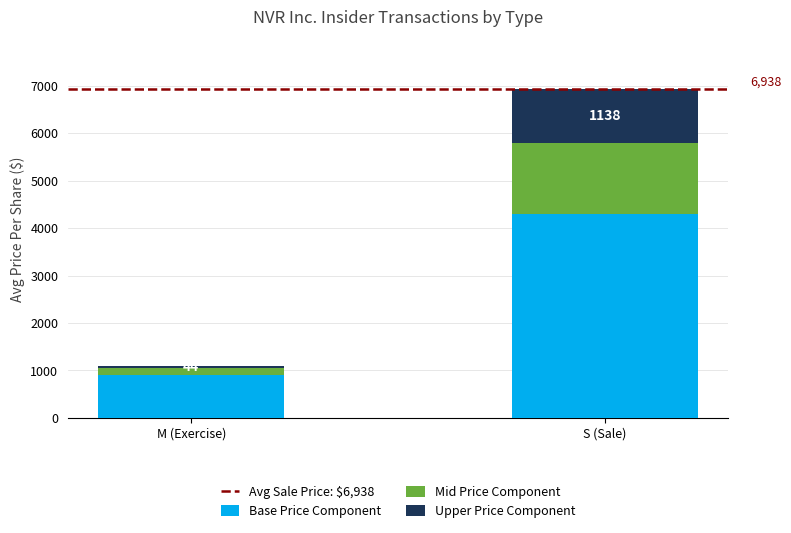

What is the sum of all Base Price Component values?

5200.0